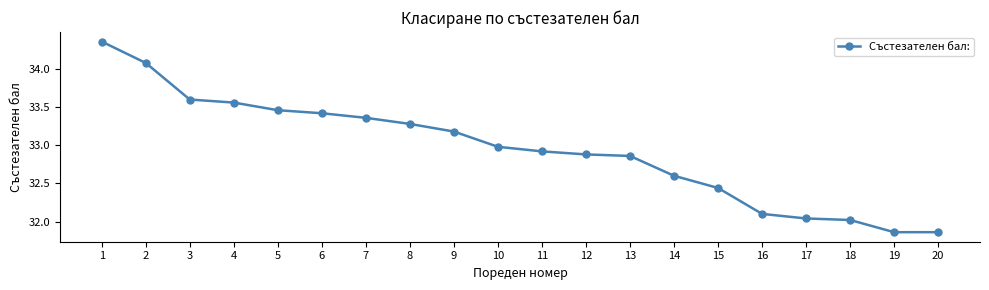

True or false: the data shows 51.8 at 18.

False